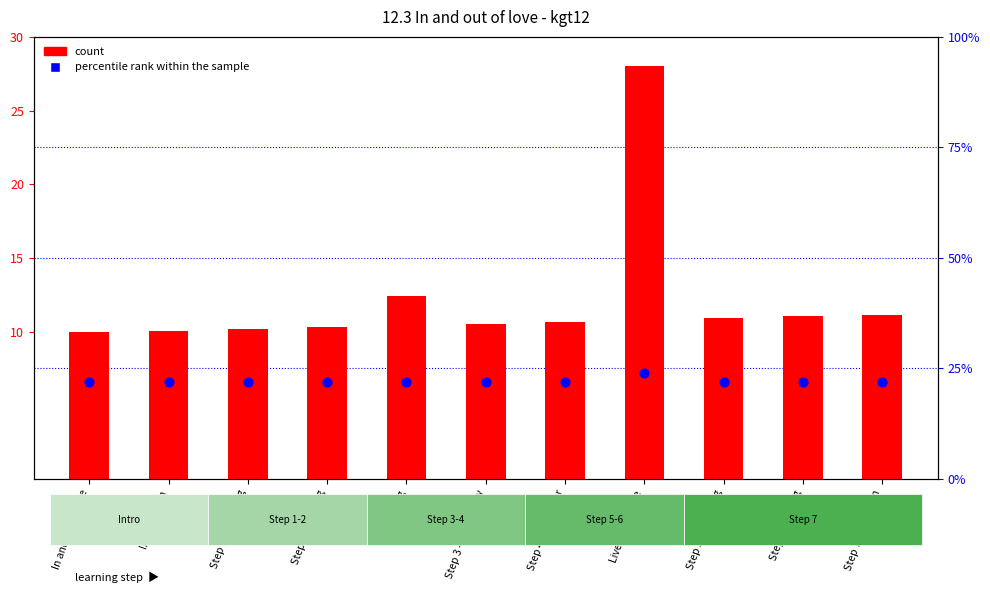

Which series contains the highest Y value?

count